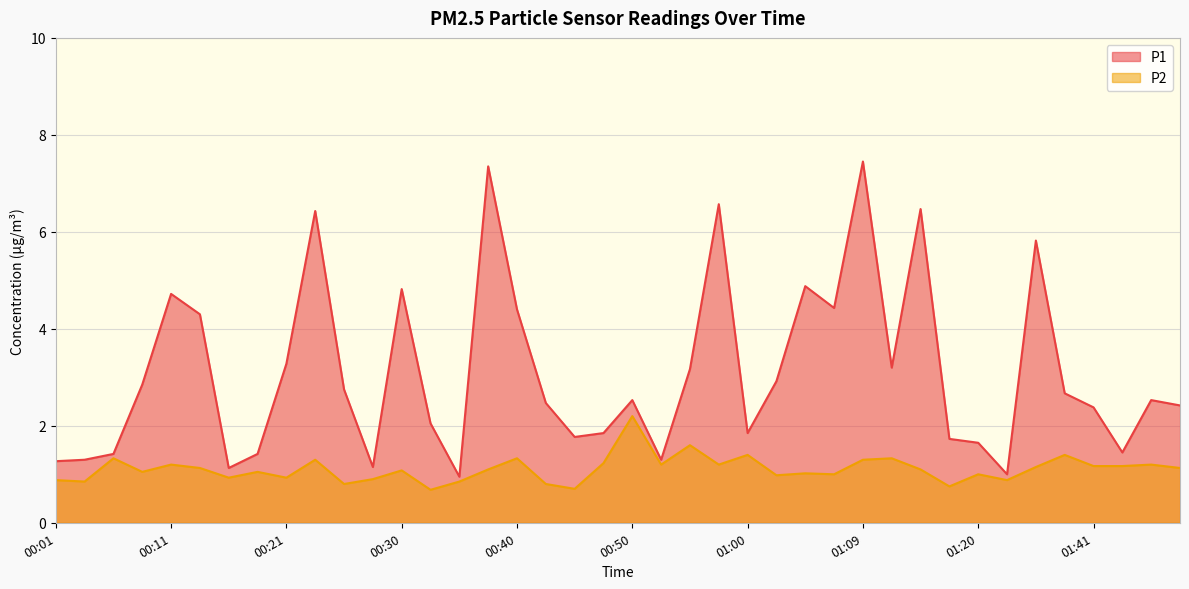

What is the maximum value shown in the chart?

7.5